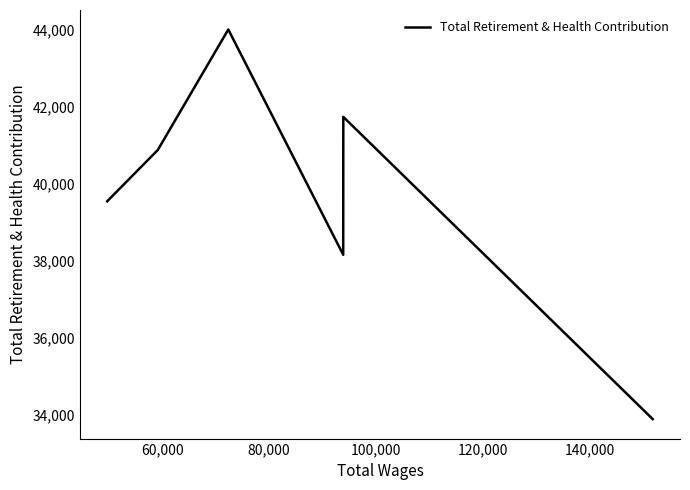

True or false: the data has more than 2 interior local peaks.

False